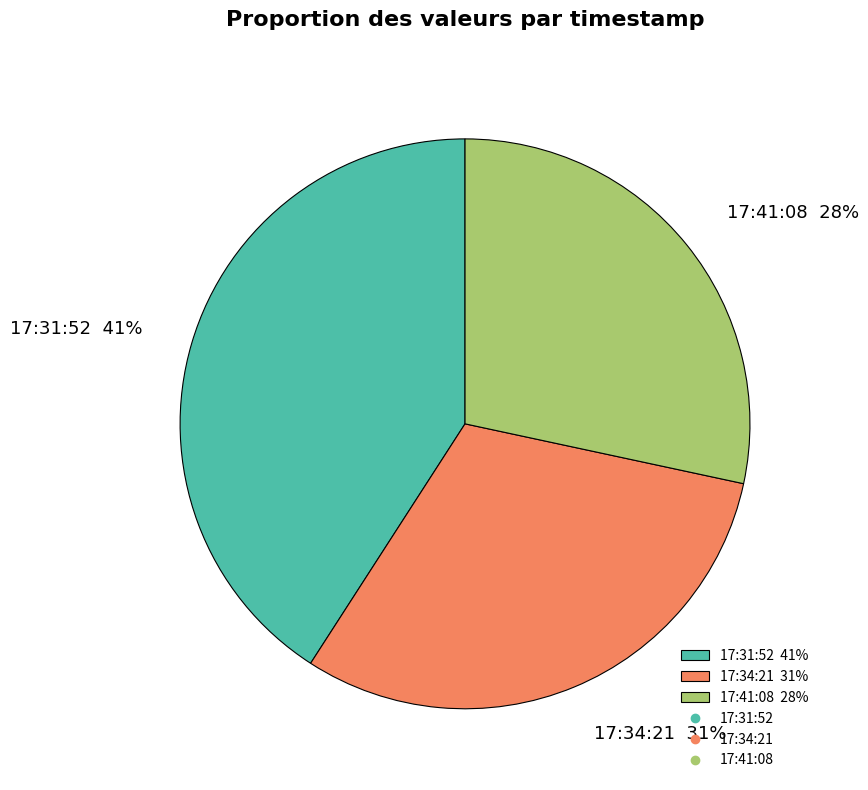

Is there any slice that represents more than half of the pie?

No